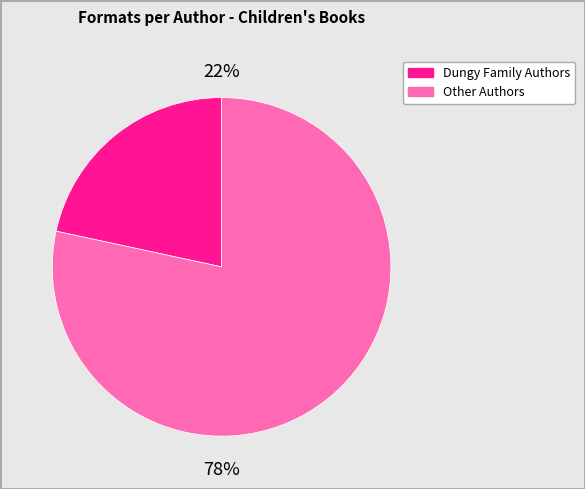

Is there a majority slice in this chart?

Yes